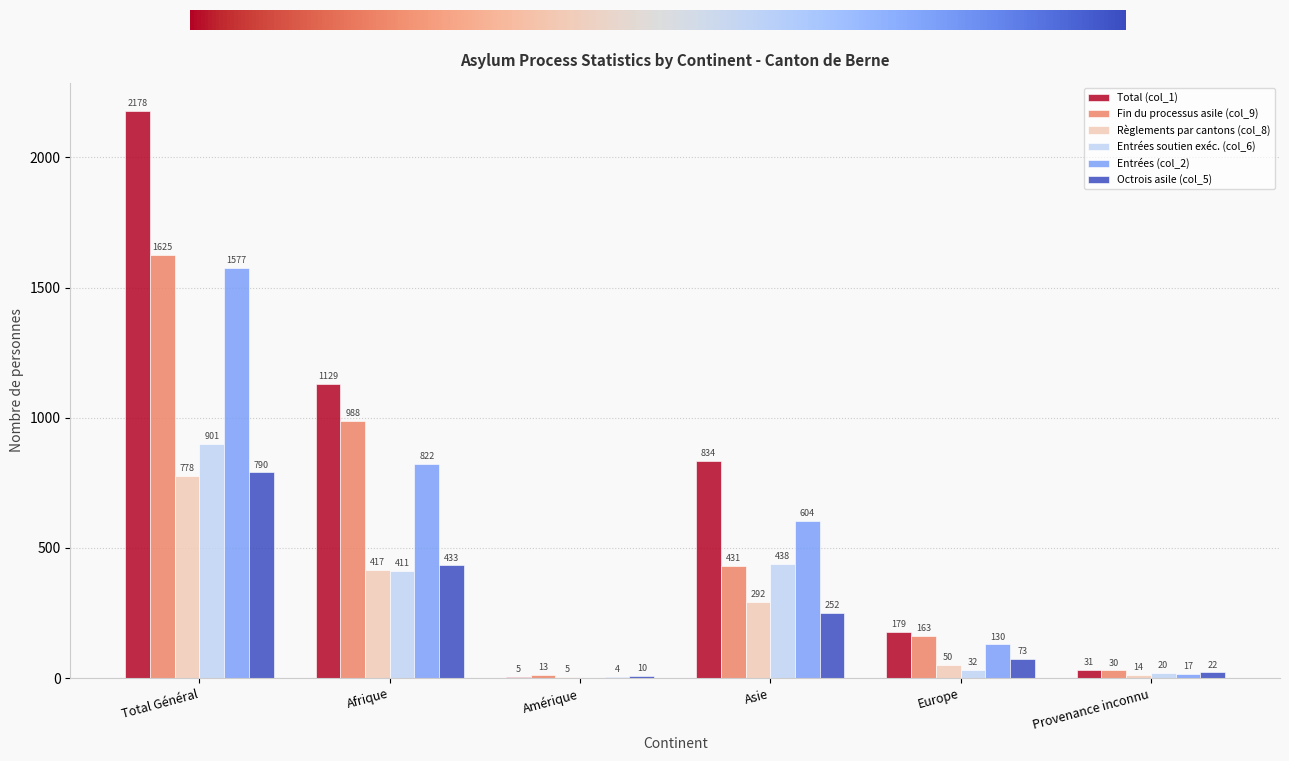

What is the sum of all Règlements par cantons (col_8) values?

1556